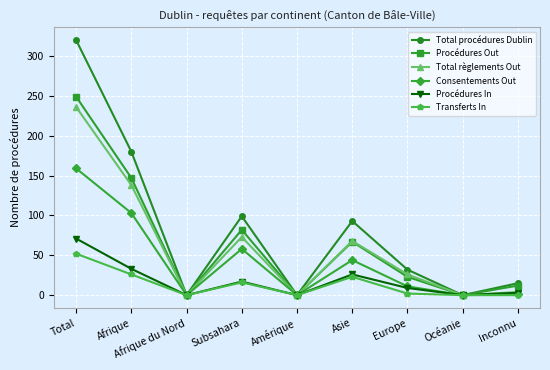

What is the difference between the highest and lowest values at Asie?

70